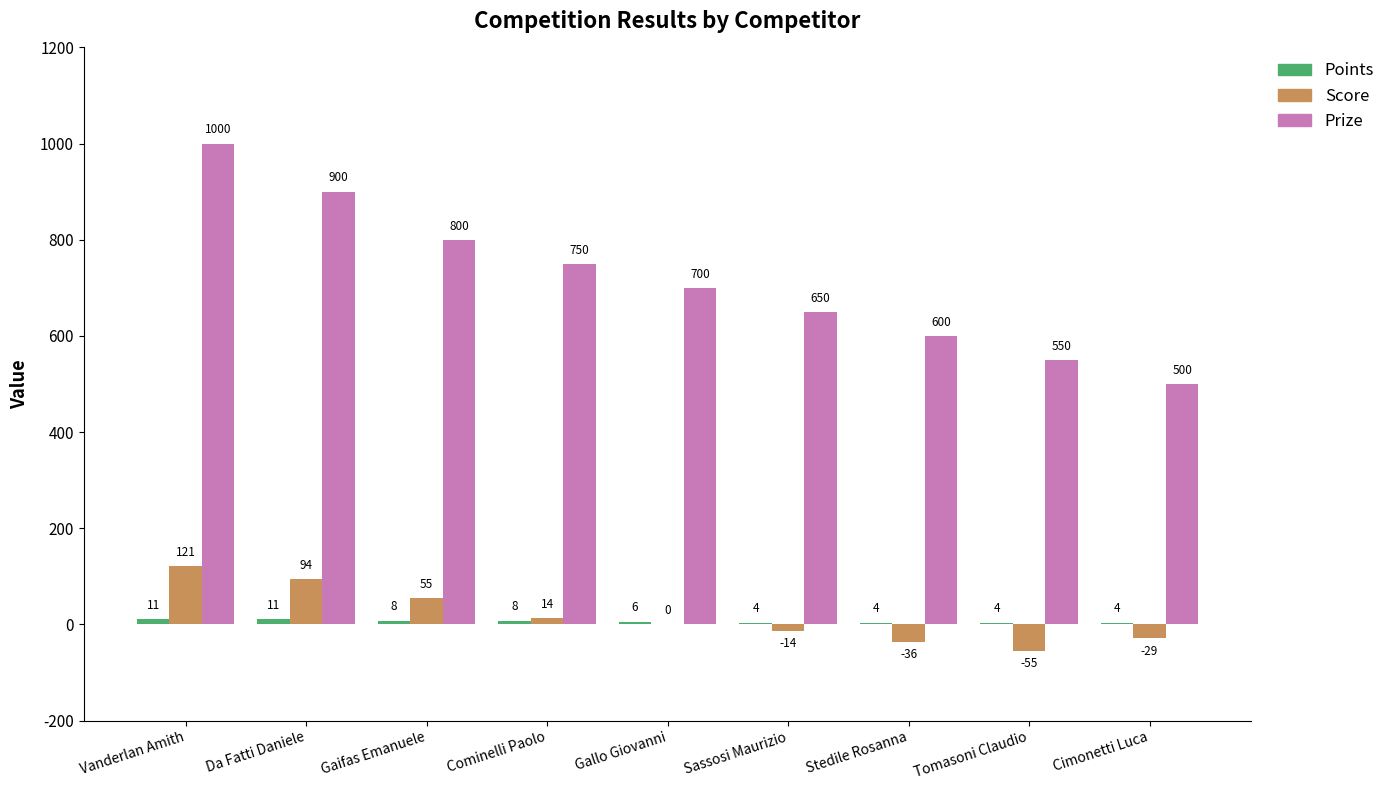

Which series has the largest total across all categories?

Prize